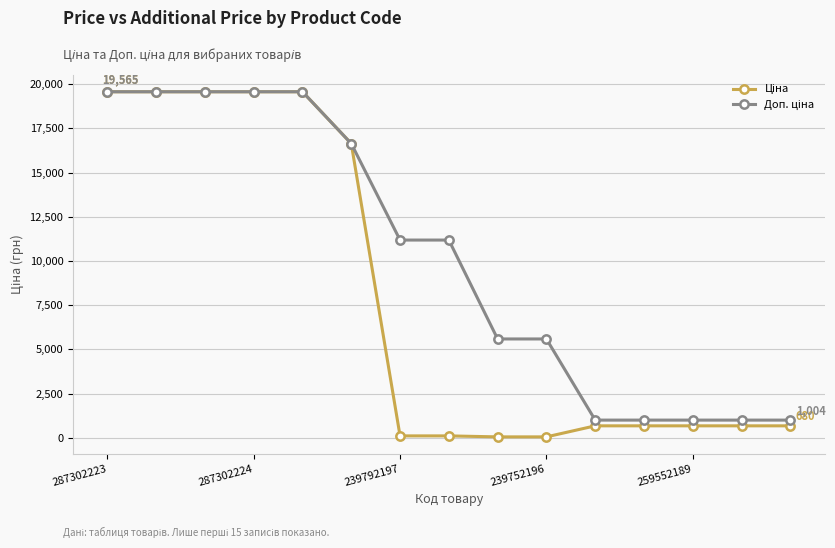

What is the smallest value displayed?

55.9